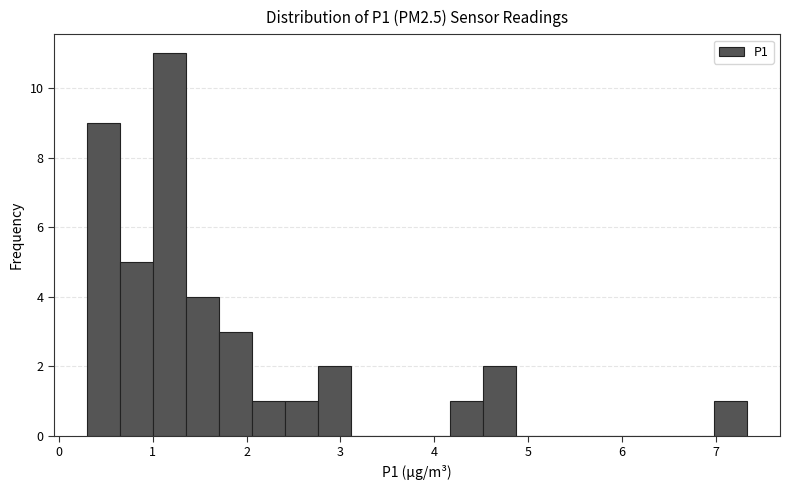

Read against the x-axis, roughly where is the centre of the tallest bar?

1.2